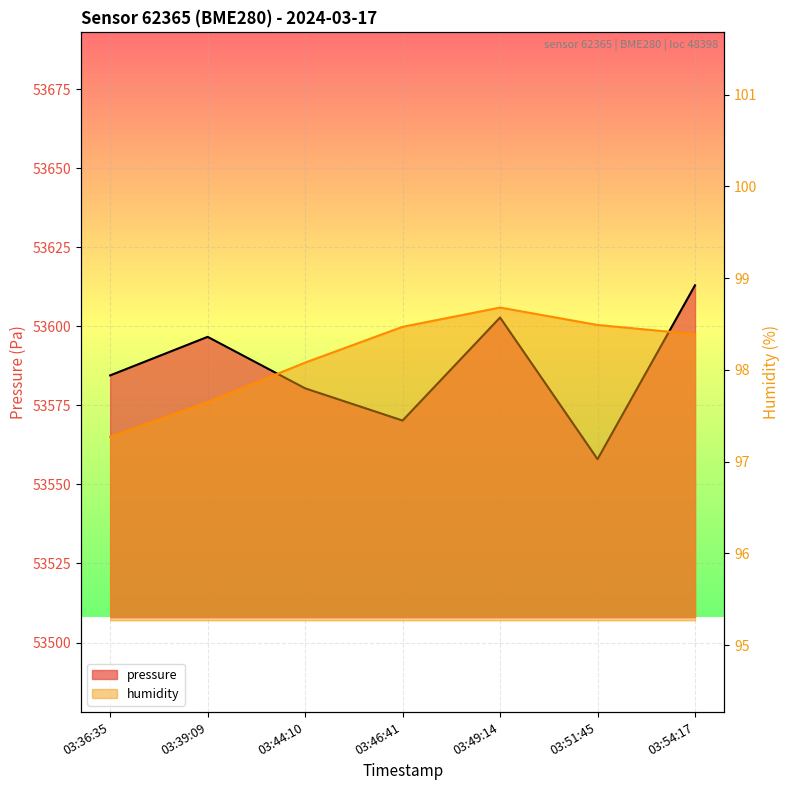

Rank the series by their average value, from lowest to highest.

humidity, pressure